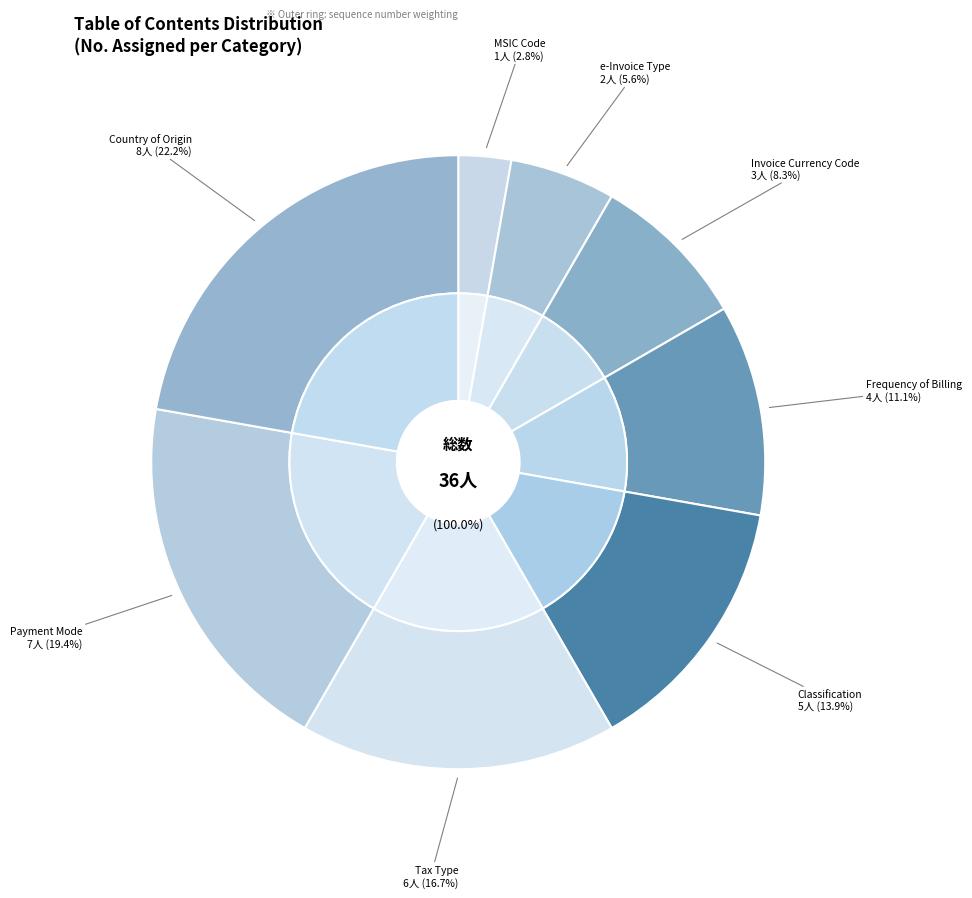

To the nearest percent, what is the difference between the largest and smallest slice percentages?

19%